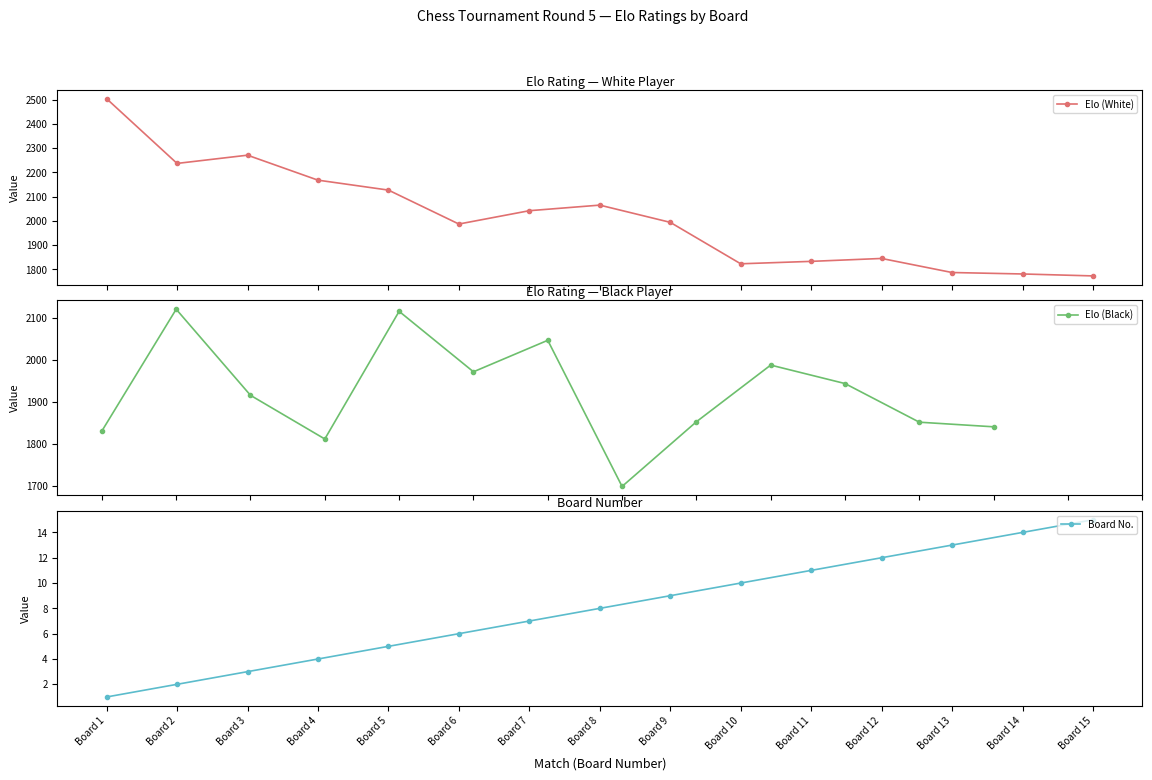

What is the maximum value for Elo (White)?

2504